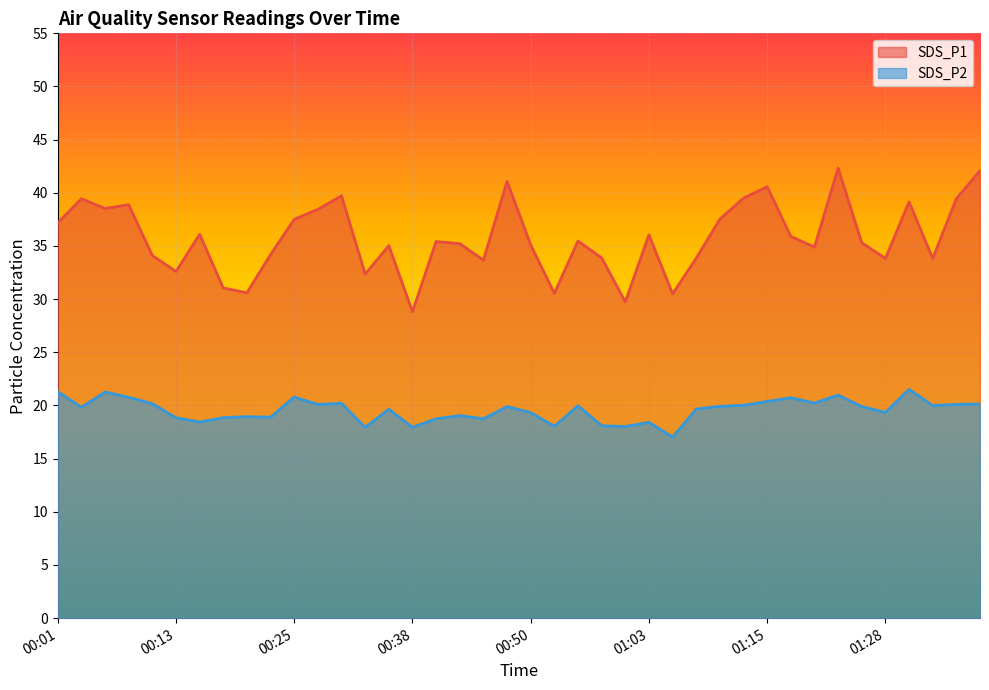

What is the label of the 8th point from the right?

01:20